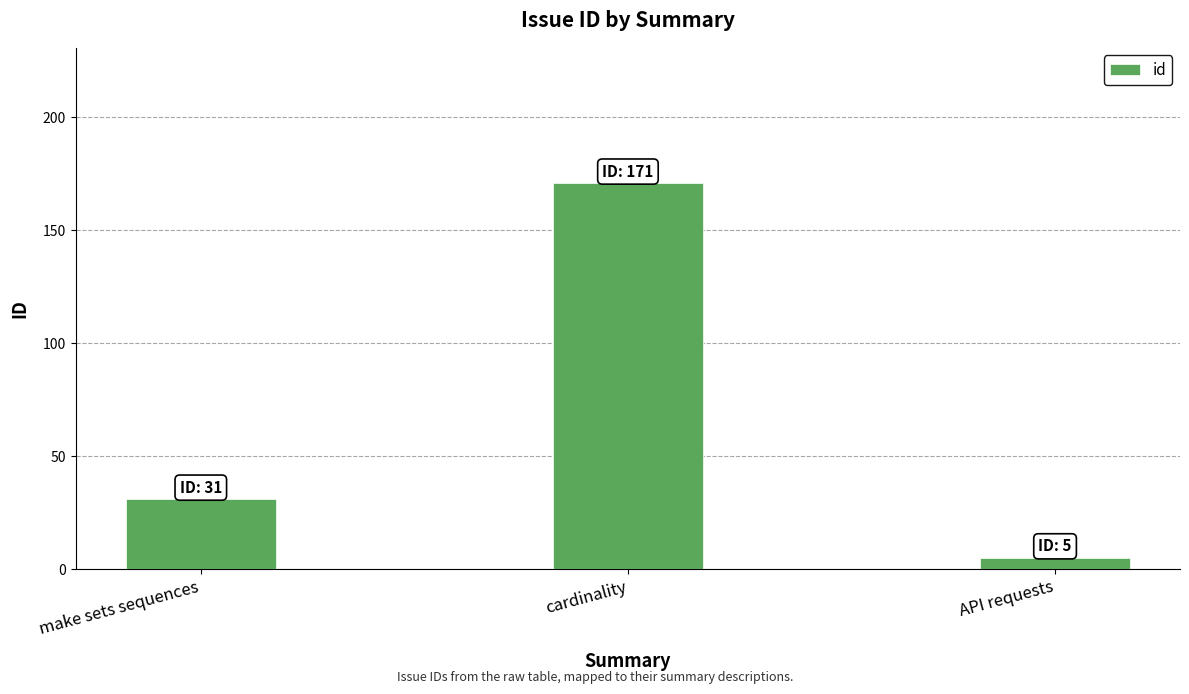

The value at cardinality is 50. True or false?

False